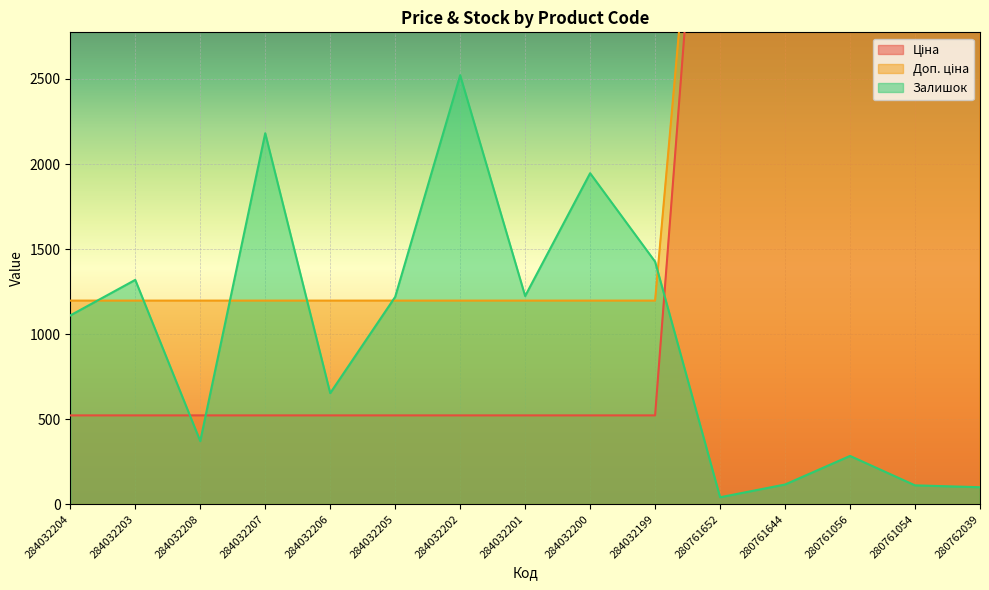

The Залишок series shows 100.0 at 280762039. True or false?

True